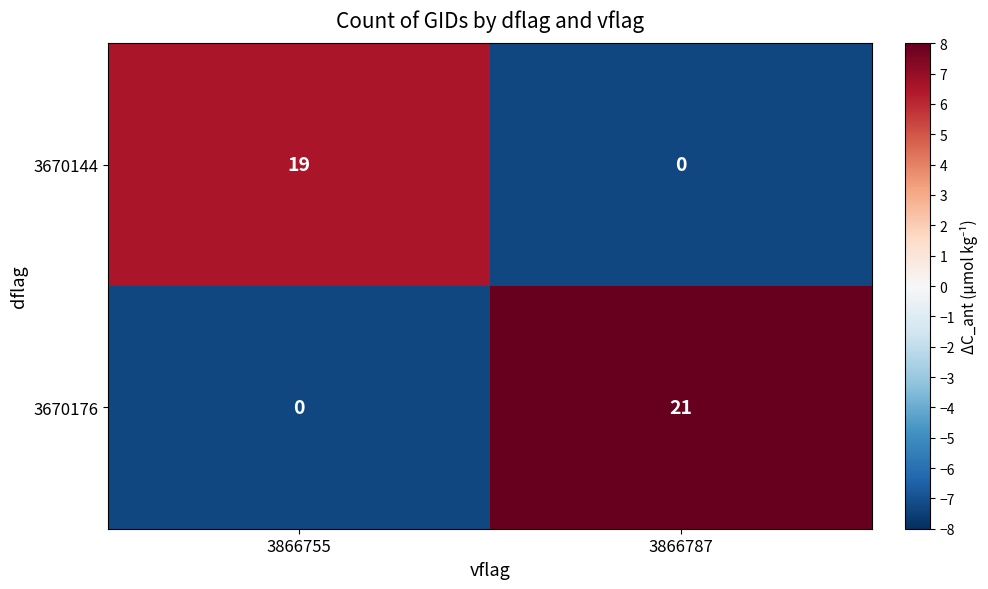

How many series are shown in this chart?

2